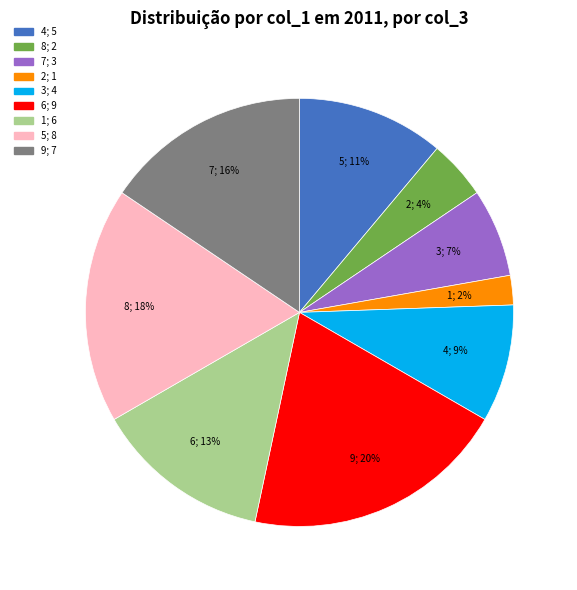

Which category has the smallest portion of the pie?

2